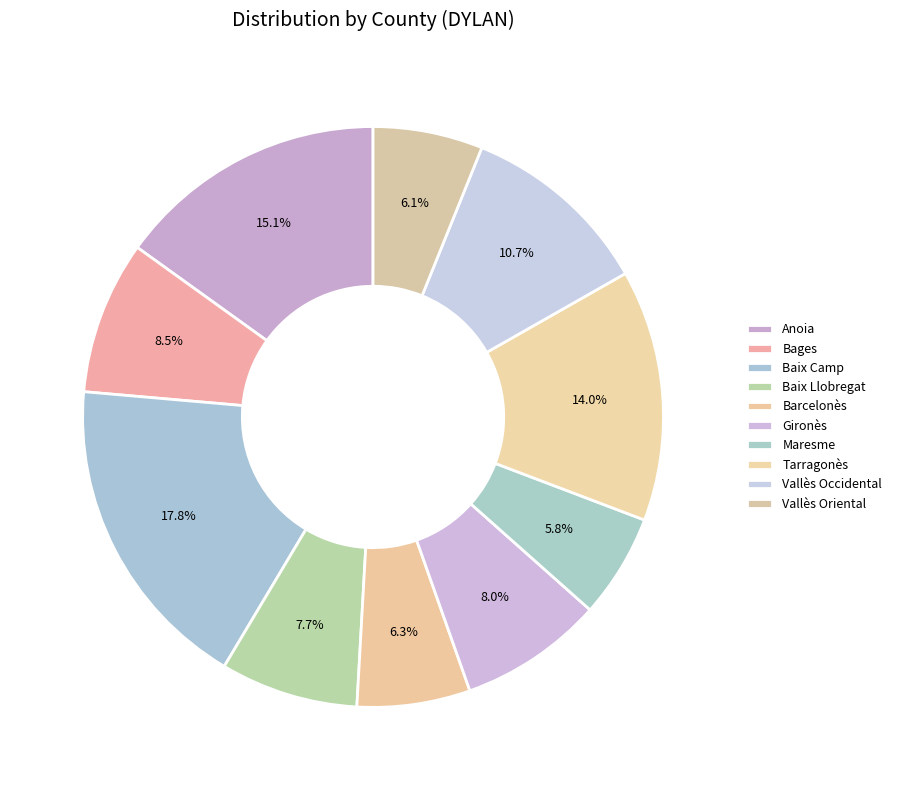

How many segments does this pie chart have?

10